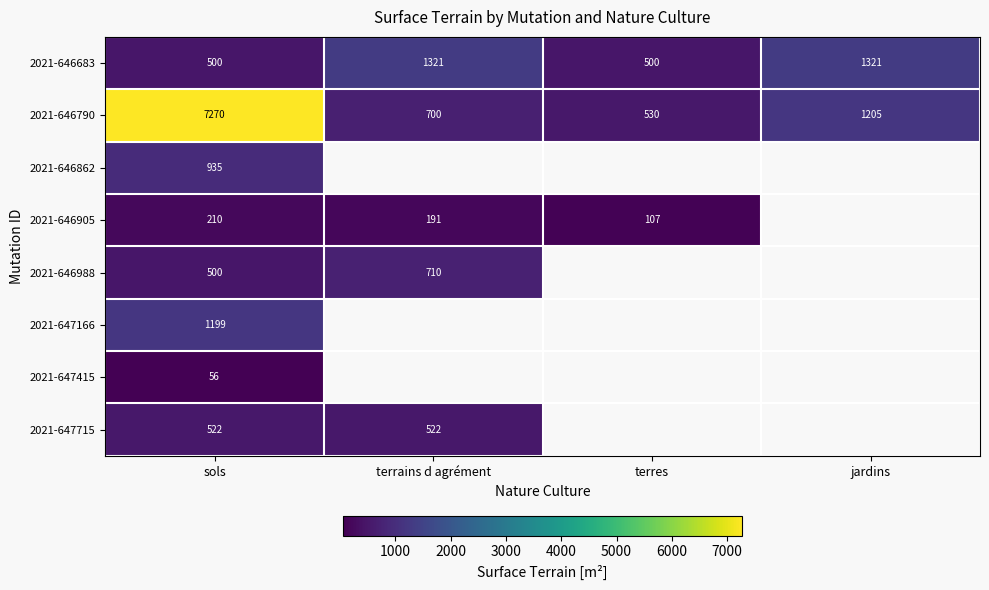

What is the difference between the highest and lowest values at sols?

7214